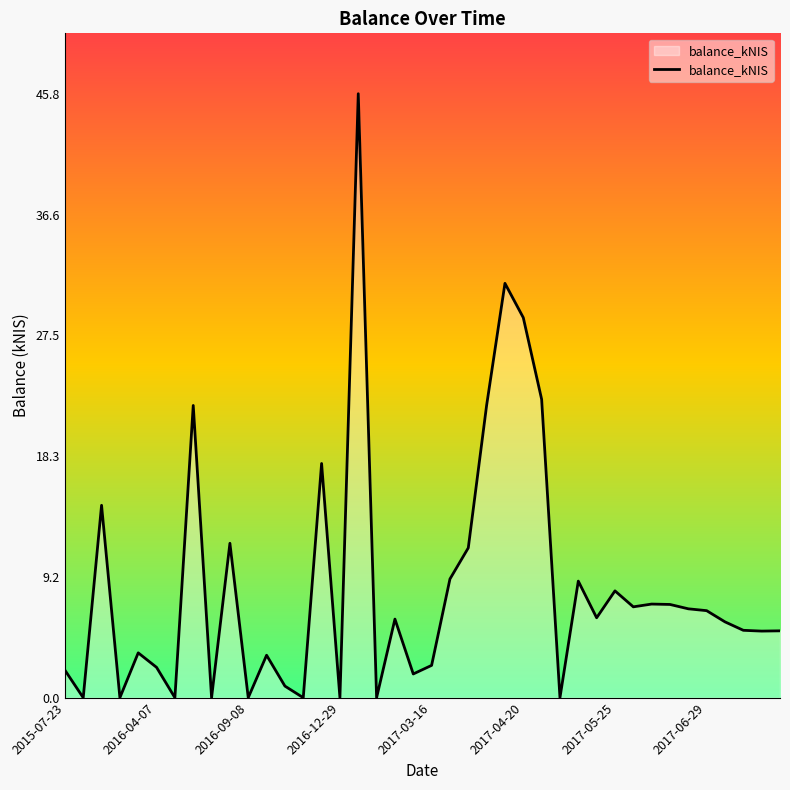

What is the greatest value displayed?

45.8